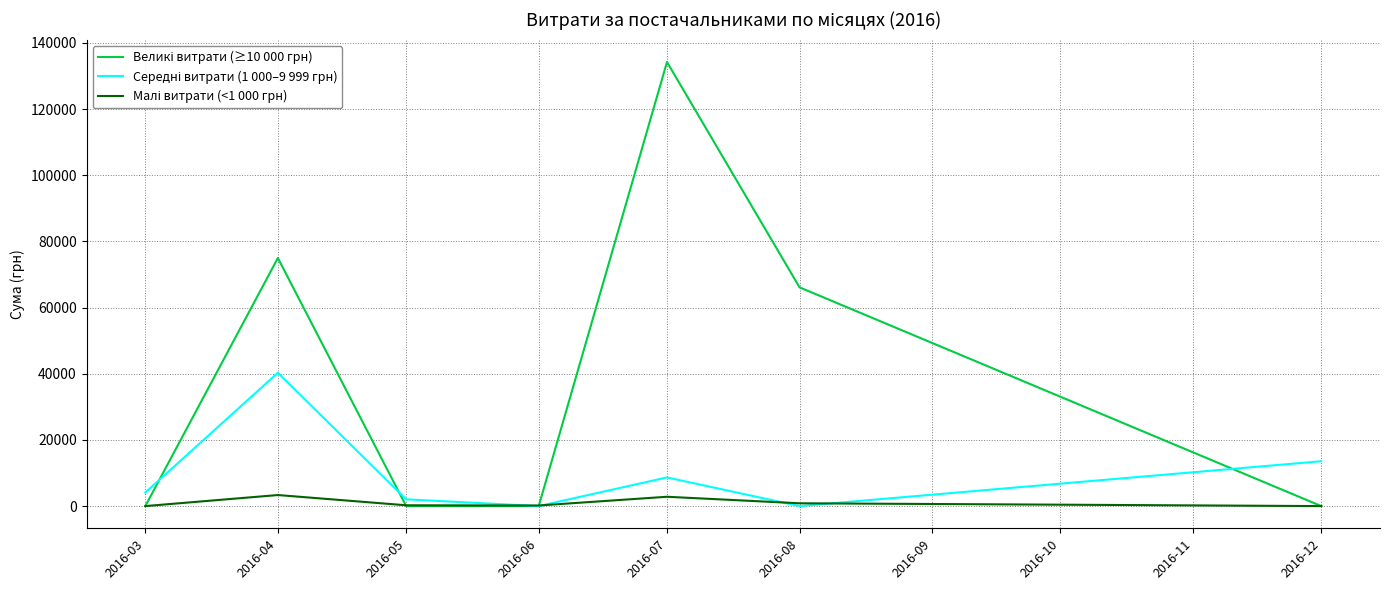

At which category is the sum across all series the highest?

2016-07